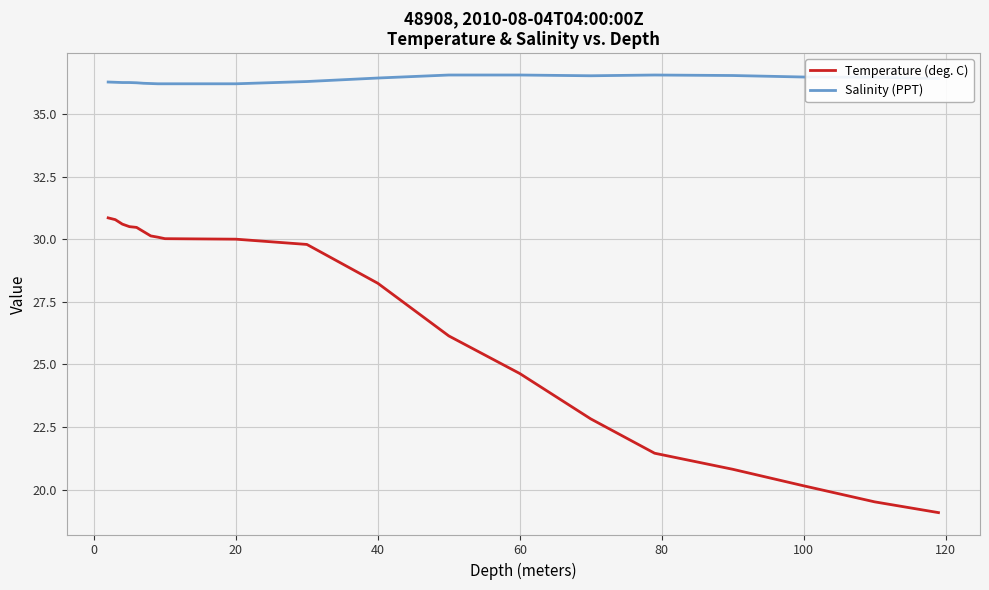

What is the minimum value shown in the chart?

19.1